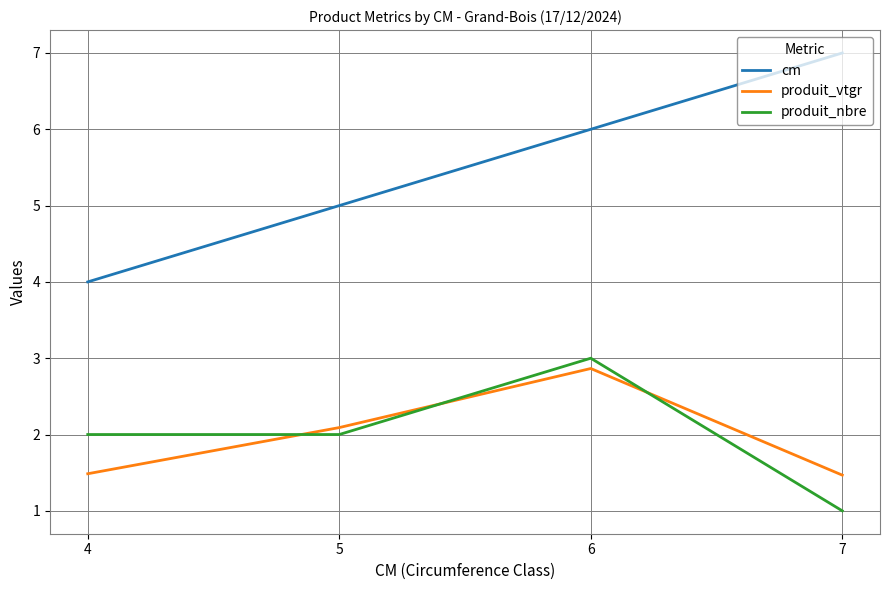

What is the difference between the highest and lowest values at 5?

3.0